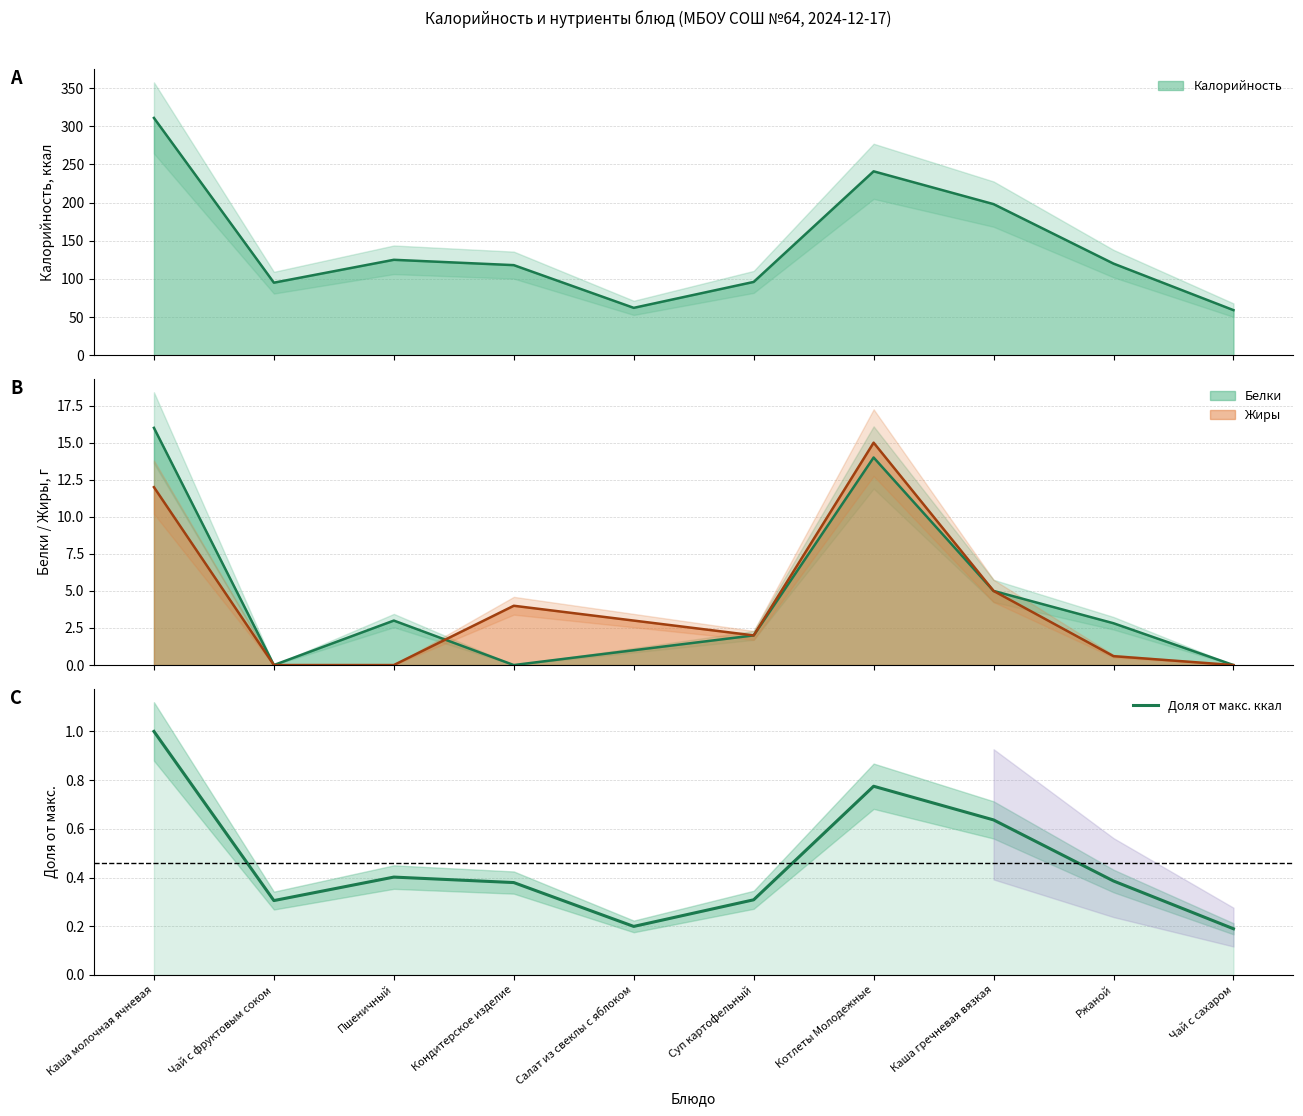

What is the sum of all values?

4.6